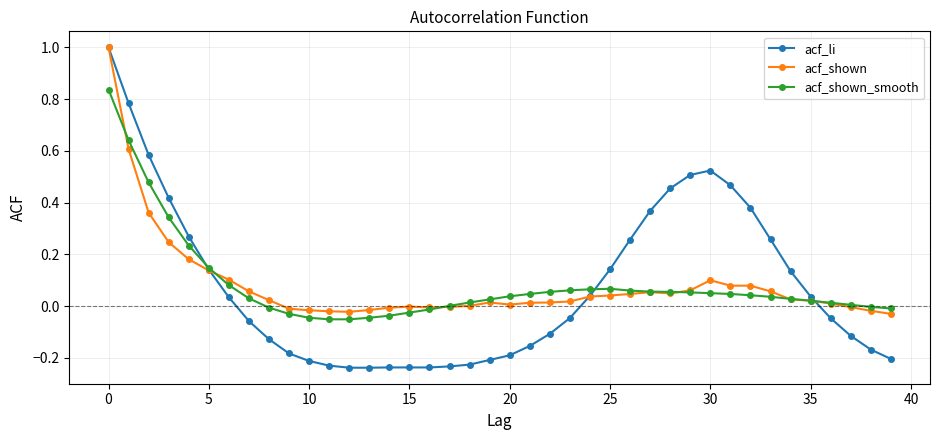

Which series has the widest spread of values?

acf_li